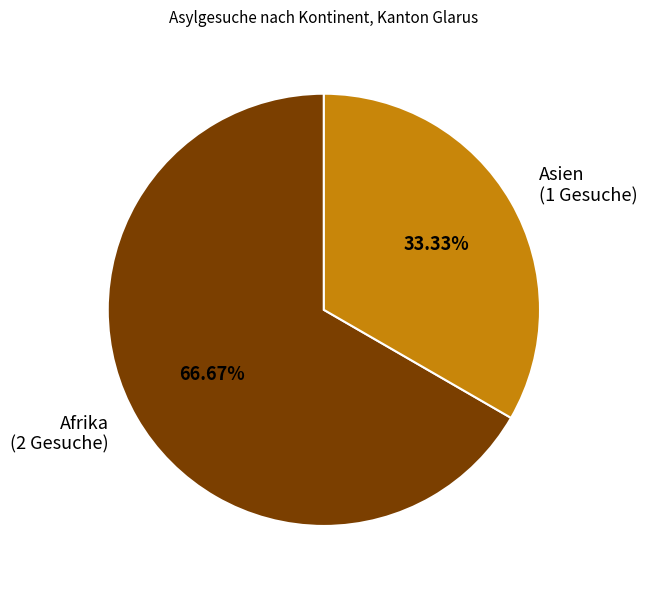

To the nearest percent, what is the average slice percentage?

50%